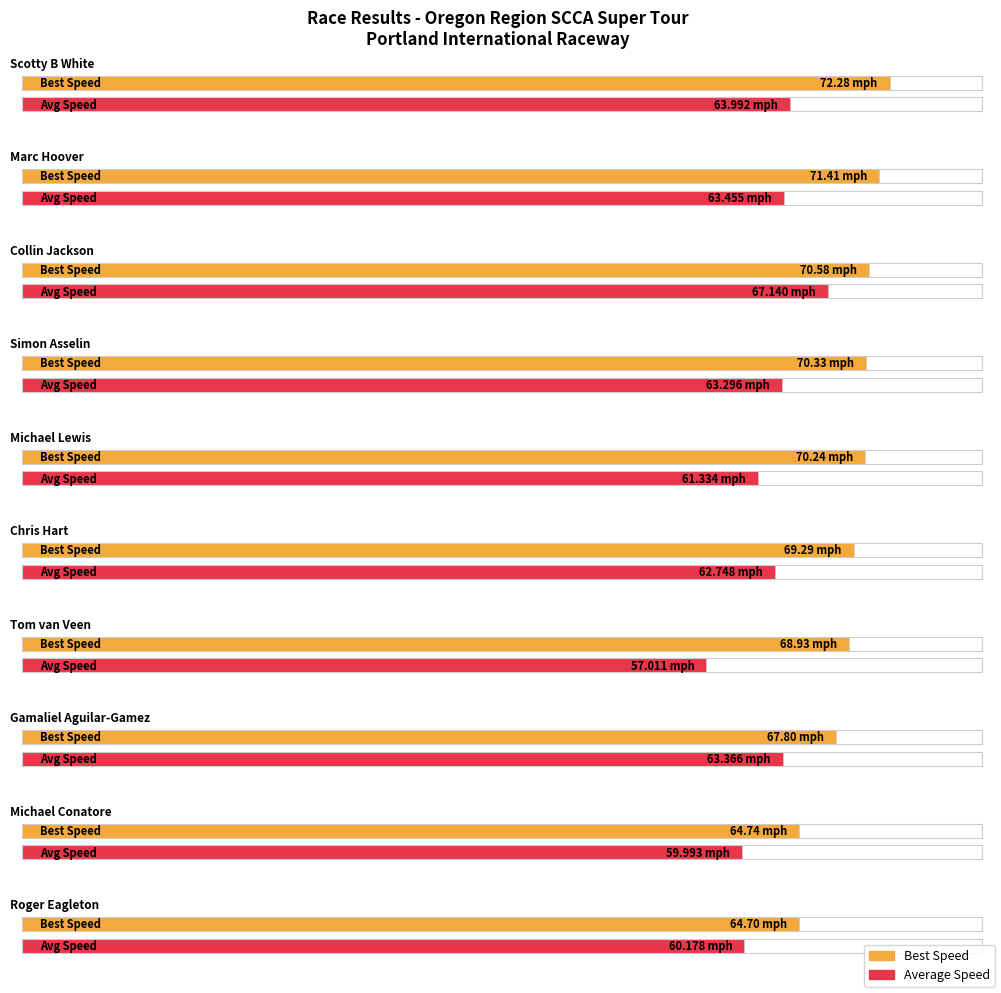

At which category is the sum across all series the highest?

Collin Jackson